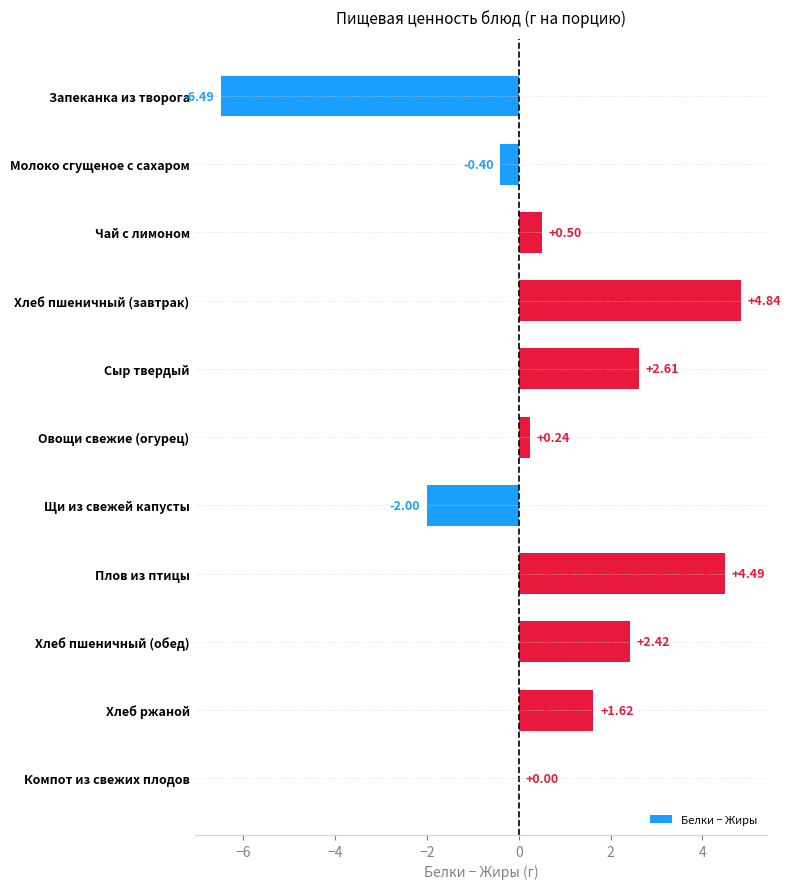

Which category has the highest value across all series?

Хлеб пшеничный (завтрак)